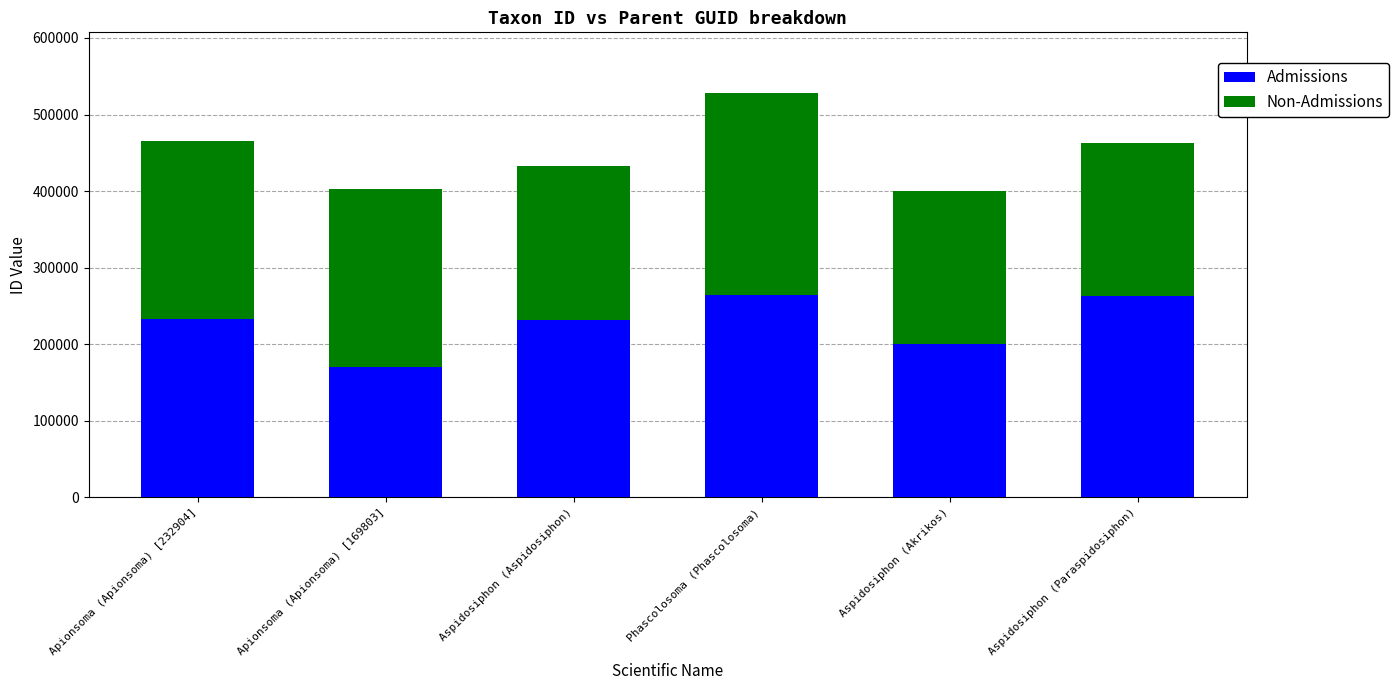

The value of Admissions at Phascolosoma (Phascolosoma) is 126646. True or false?

False